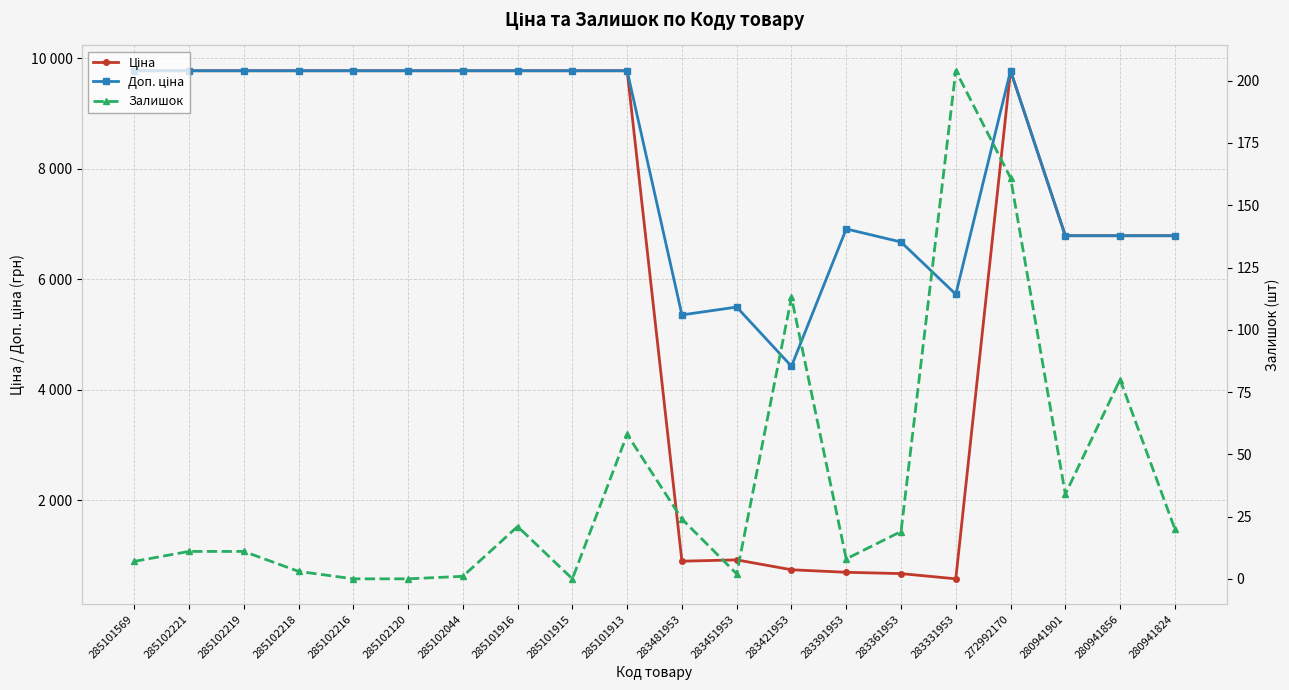

True or false: Залишок and Доп. ціна intersect in this chart.

False